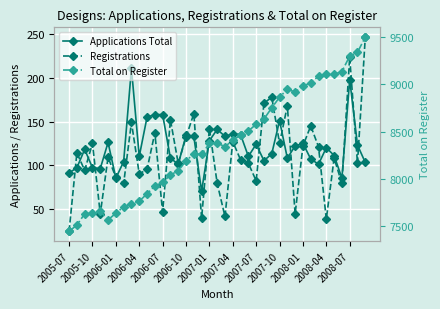

What is the total value across all series at 16?

8558